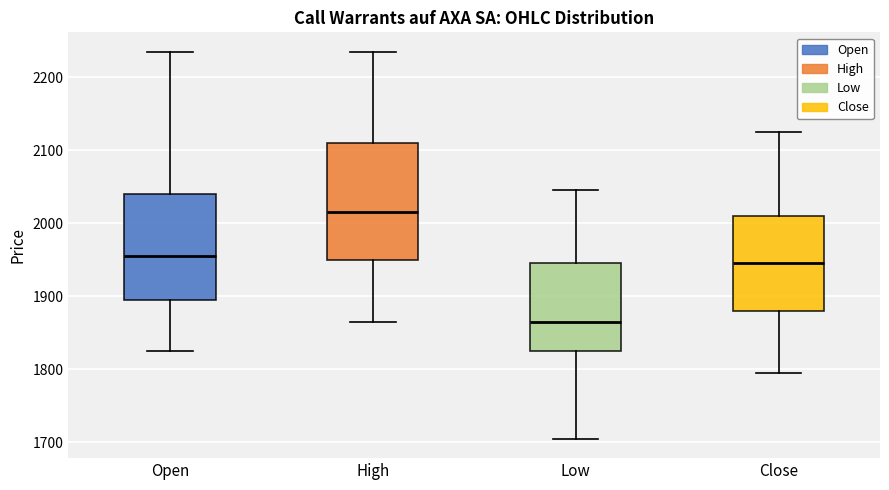

Reading left to right, read every box against the y-axis: the position of its median line, the range the box covers, and the ends of its whiskers. The values are not printed on the chart, so give them approximately, as read against the axis.

Open: median 1960, box 1900 to 2040, whiskers 1830 to 2240
High: median 2020, box 1950 to 2110, whiskers 1870 to 2240
Low: median 1870, box 1830 to 1950, whiskers 1710 to 2050
Close: median 1950, box 1880 to 2010, whiskers 1800 to 2130